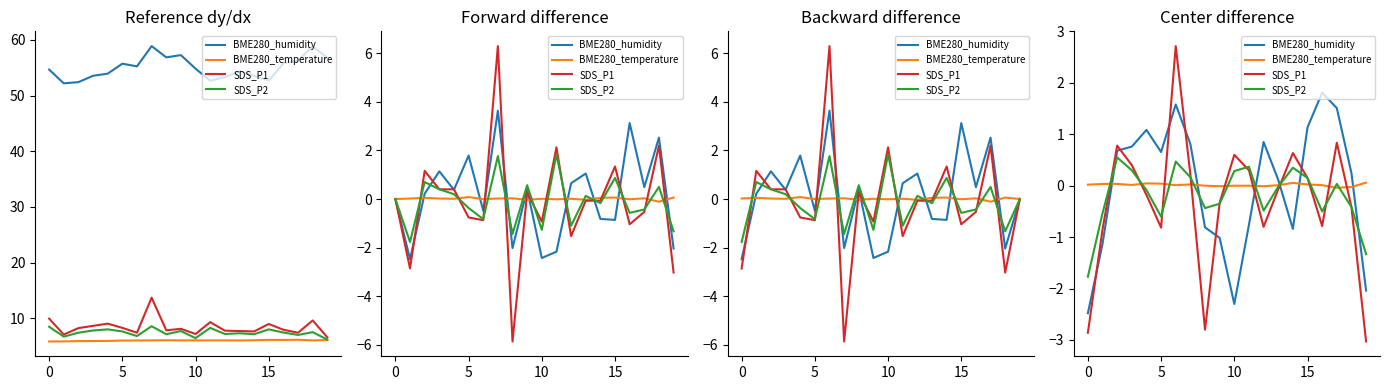

Which series ends up on top after the final intersection of SDS_P1 and SDS_P2?

SDS_P1